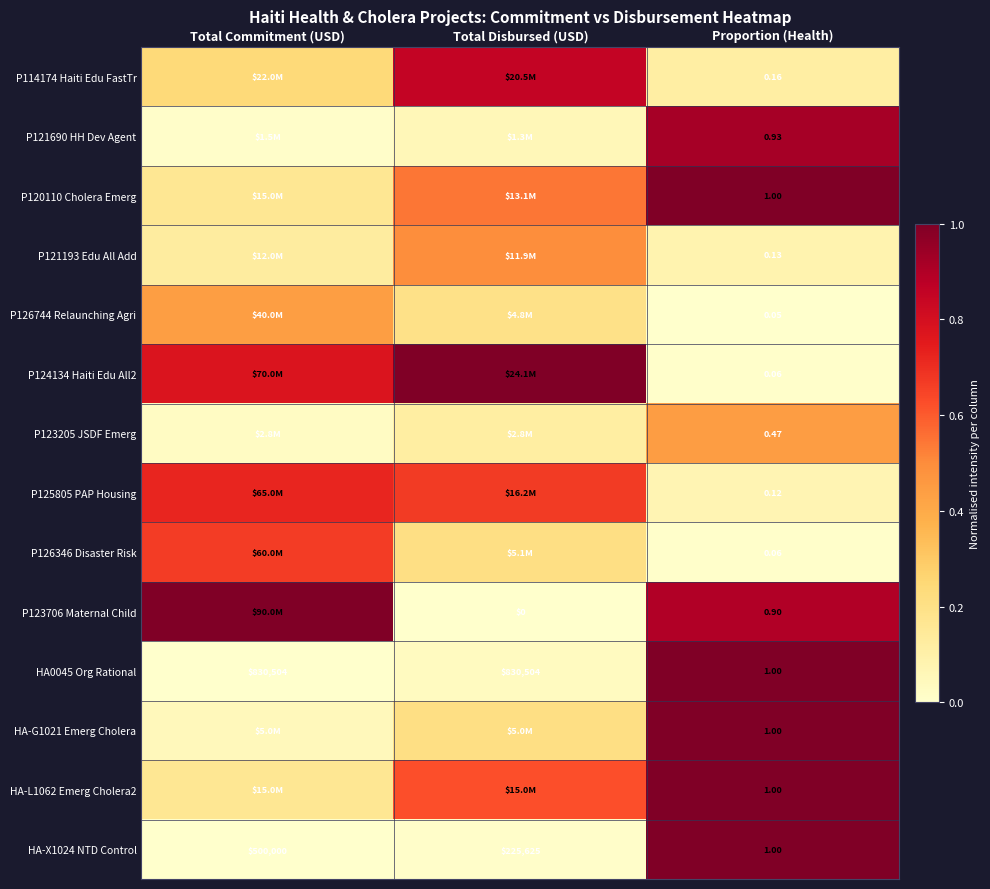

Where is HA-X1024 NTD Control nearest to the value 250000?

Total Disbursed (USD)